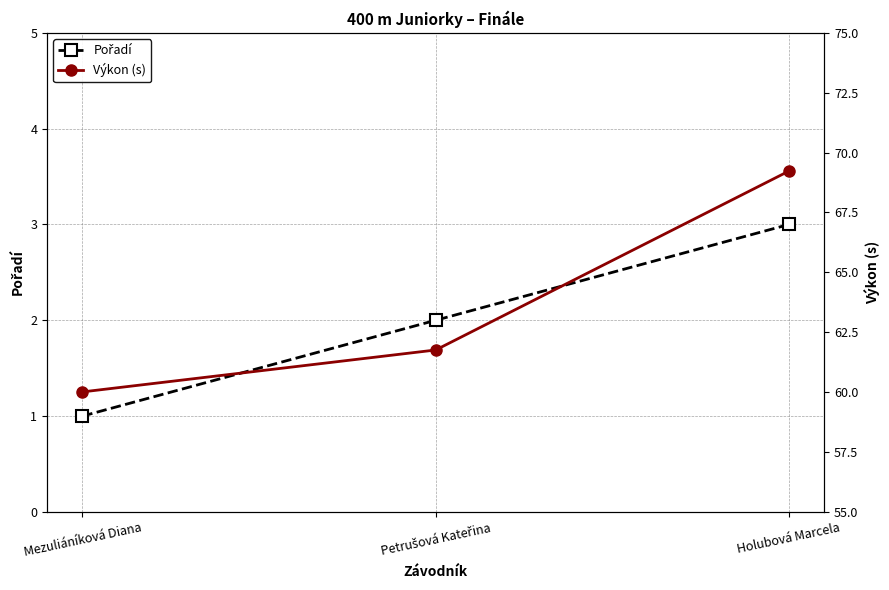

Rank the series at Mezuliáníková Diana from lowest to highest value.

Pořadí, Výkon (s)